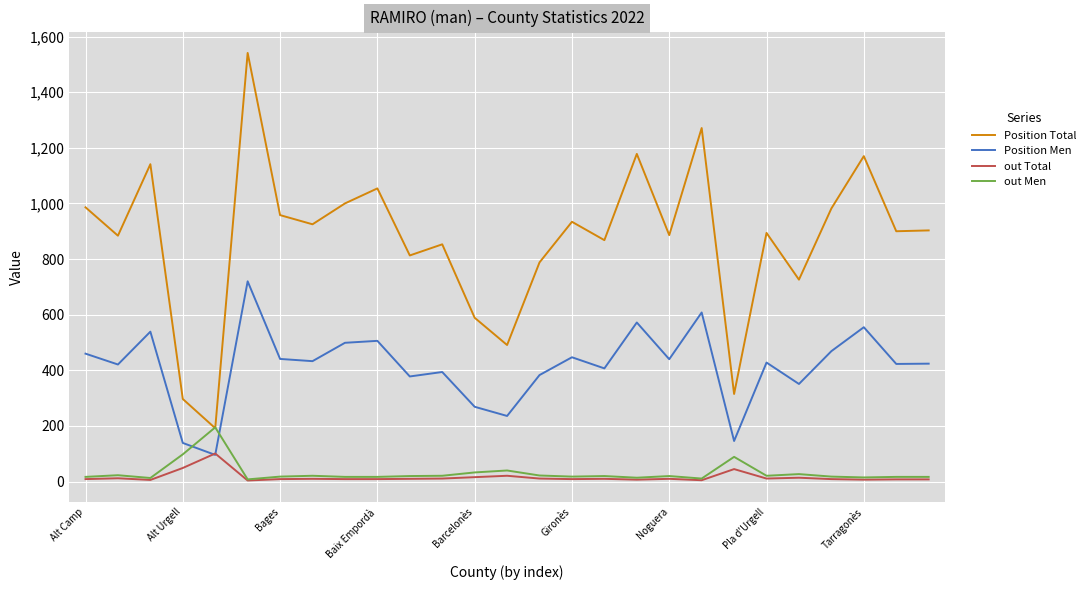

Rank the series by their maximum value, from highest to lowest.

Position Total, Position Men, out Men, out Total